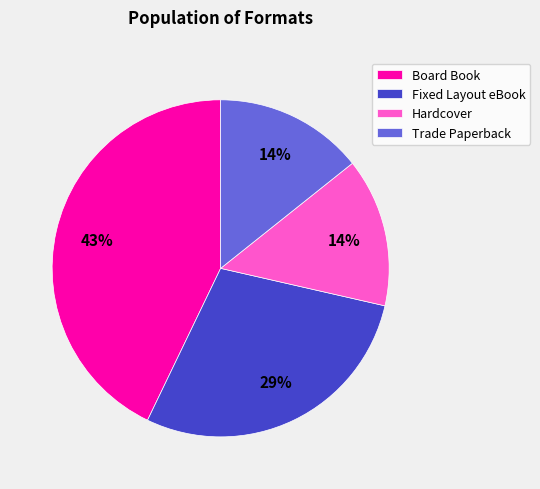

How many segments does this pie chart have?

4